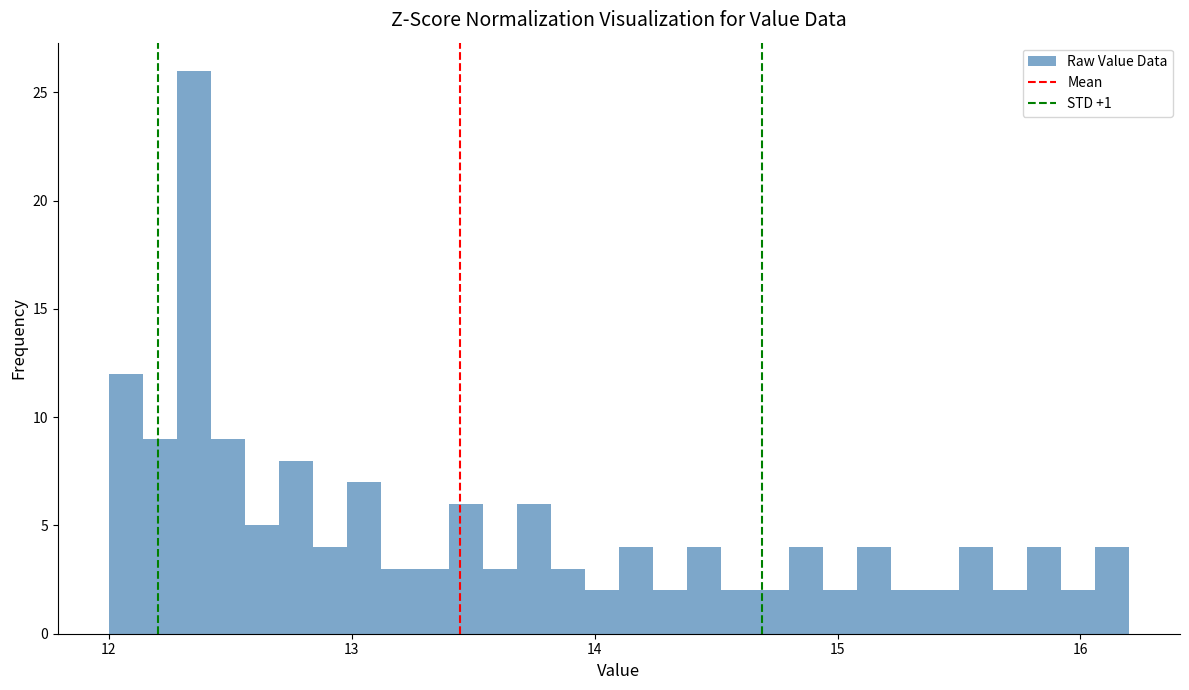

Around what value on the x-axis is the tallest bar? Give the approximate position of its centre, as read against the axis.

12.4